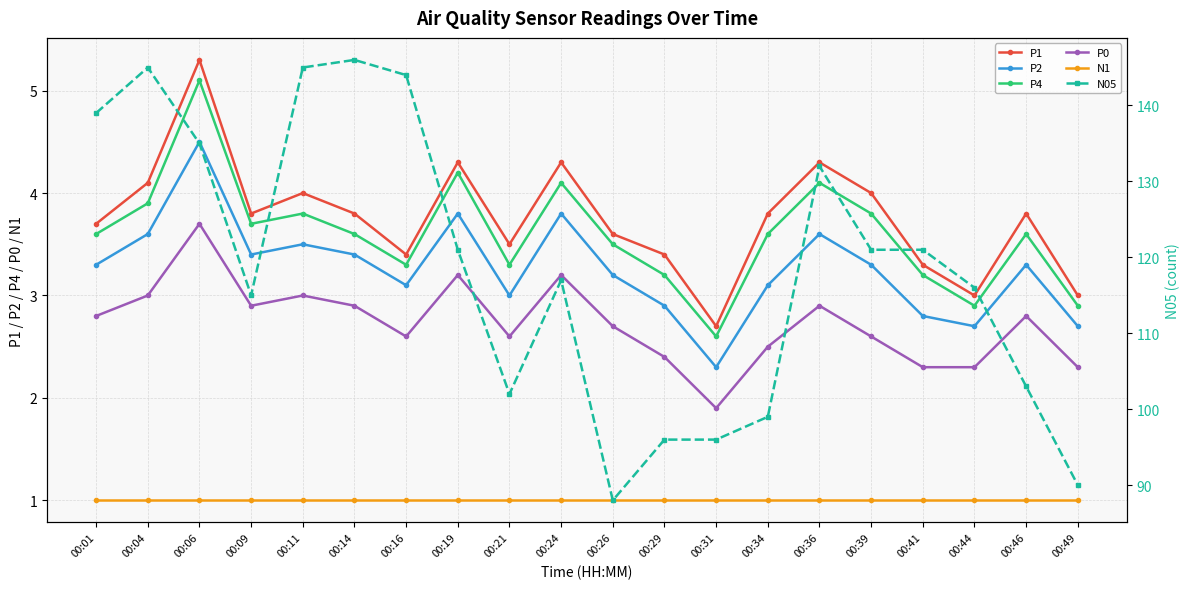

What is the difference between the second highest and second lowest values in the N05 series?

55.0